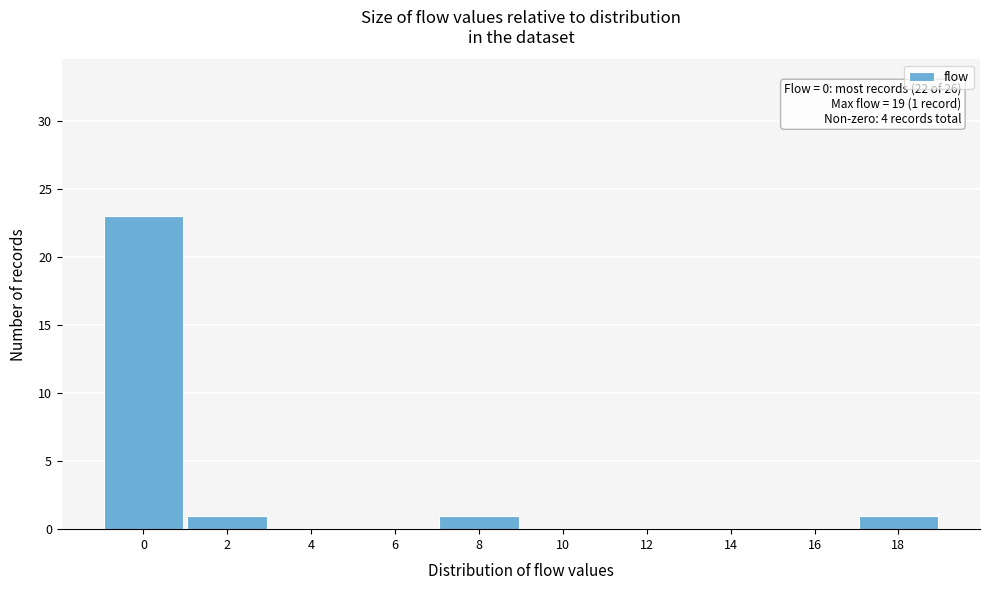

Reading left to right, list all the values displayed in this chart.

0=23	2=1	4=0	6=0	8=1	10=0	12=0	14=0	16=0	18=1